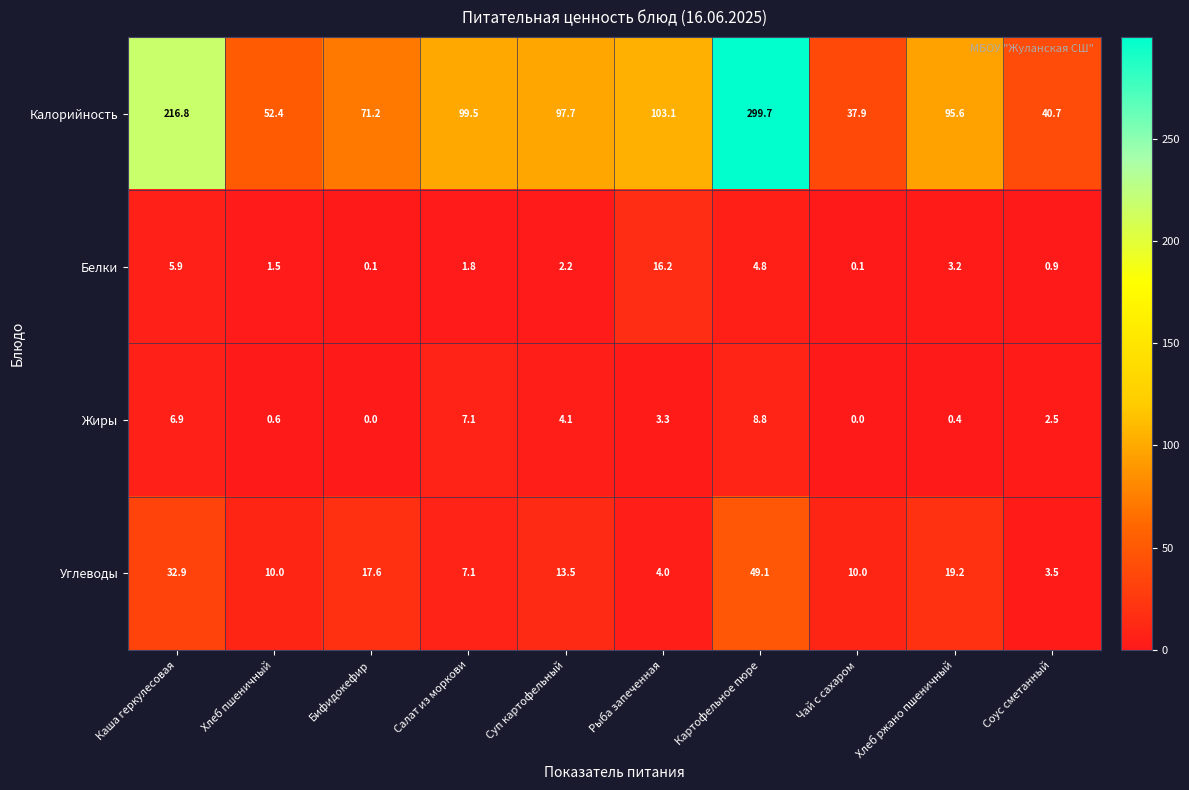

At which label does Калорийность reach its minimum?

Чай с сахаром